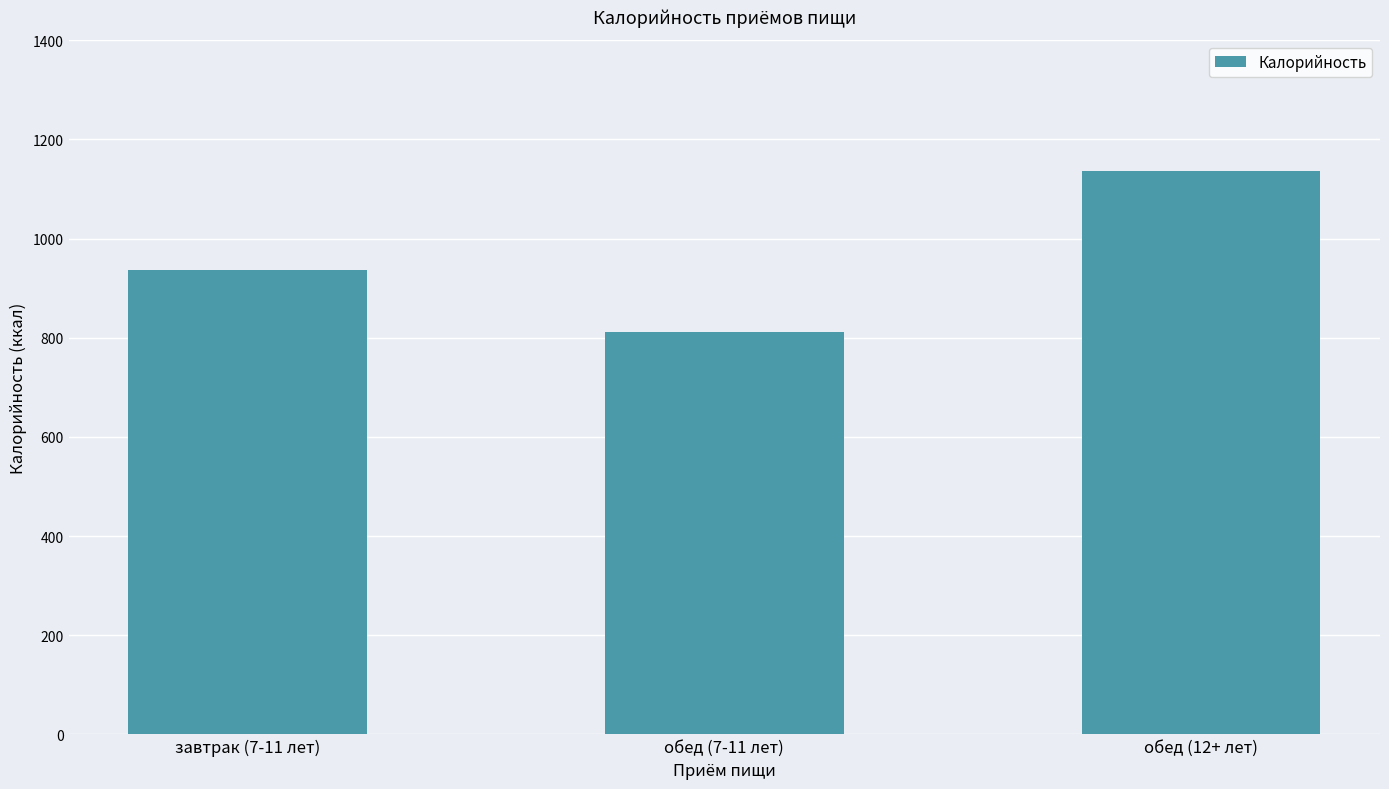

What is the ratio of the value at завтрак (7-11 лет) to the value at обед (7-11 лет)?

1.2